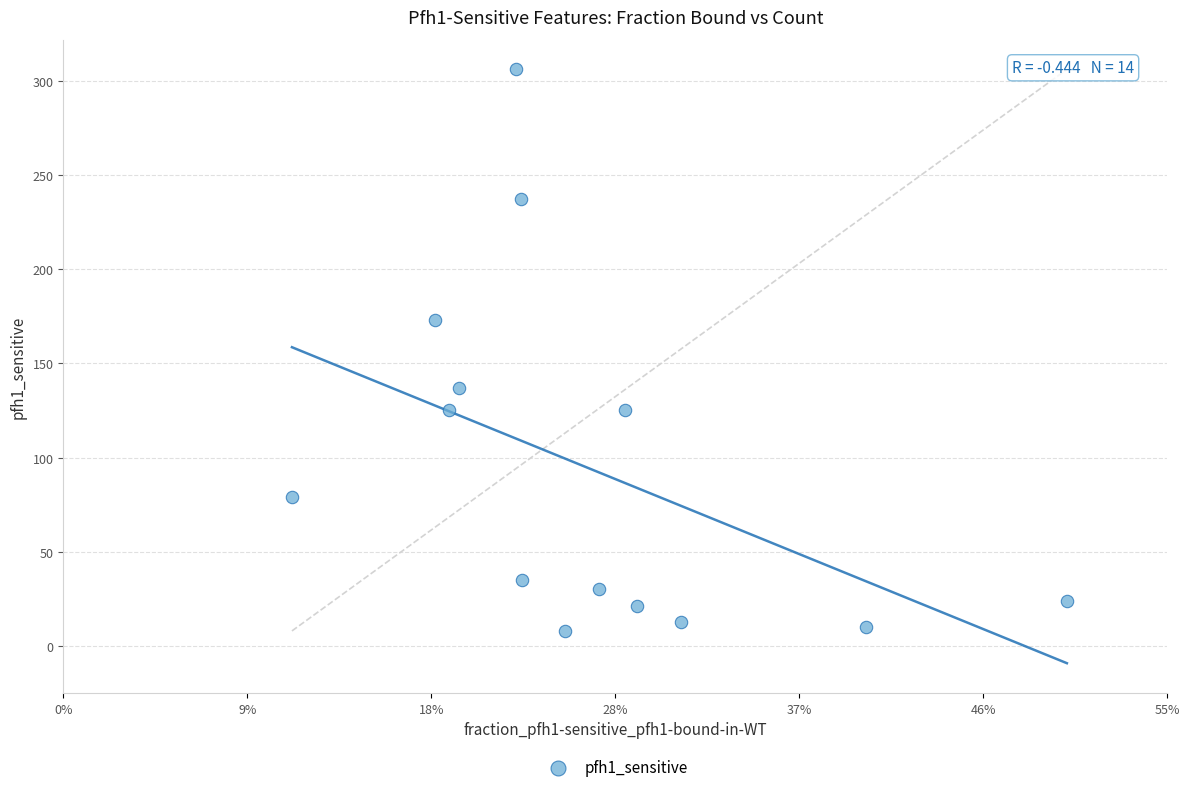

What is the range of Y values (max minus min)?

298